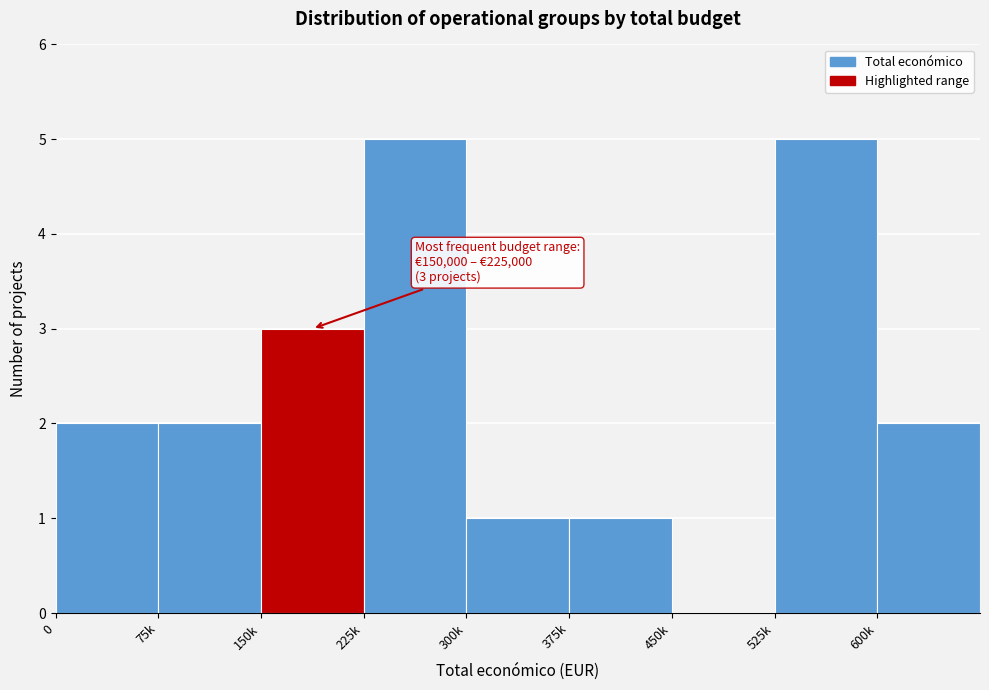

Reading right to left, extract all data points from this chart.

600k=2	525k=5	450k=0	375k=1	300k=1	225k=5	150k=3	75k=2	0=2